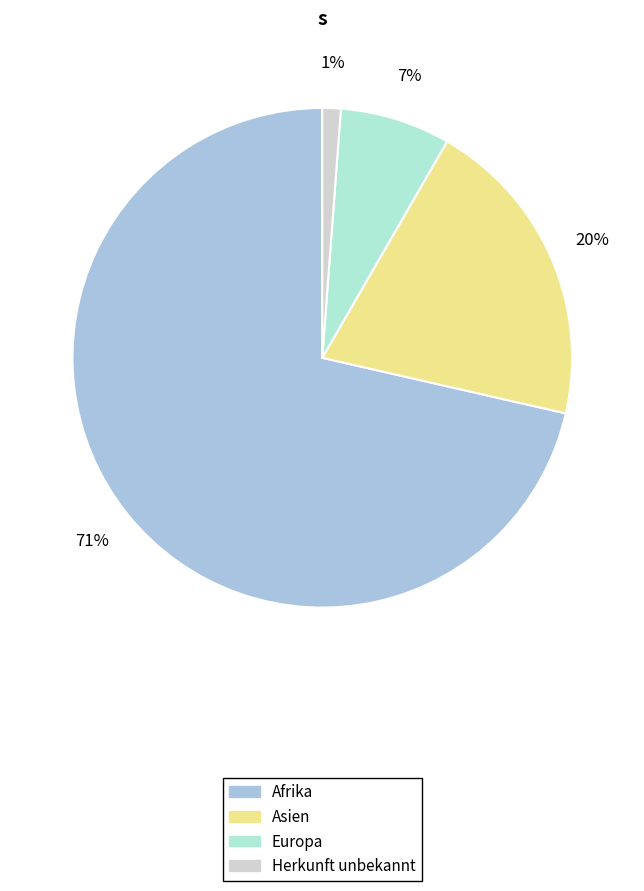

To the nearest percent, what is the average slice percentage?

25%